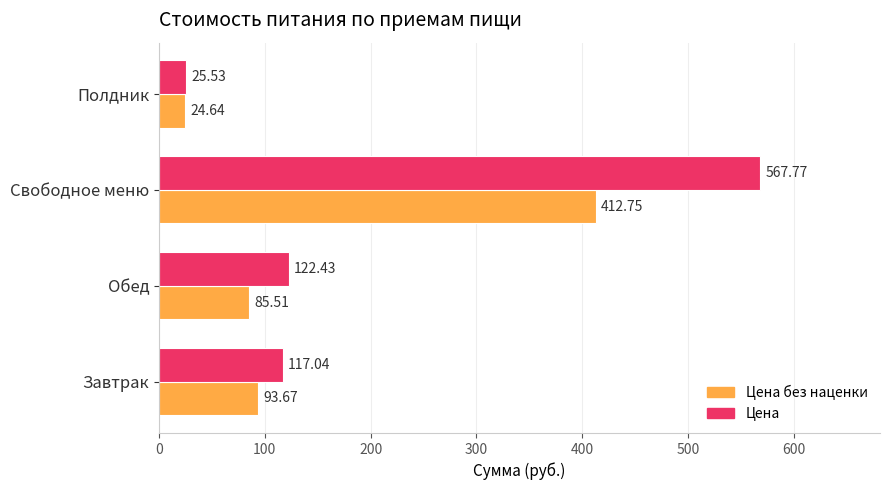

Which series has the largest total across all categories?

Цена